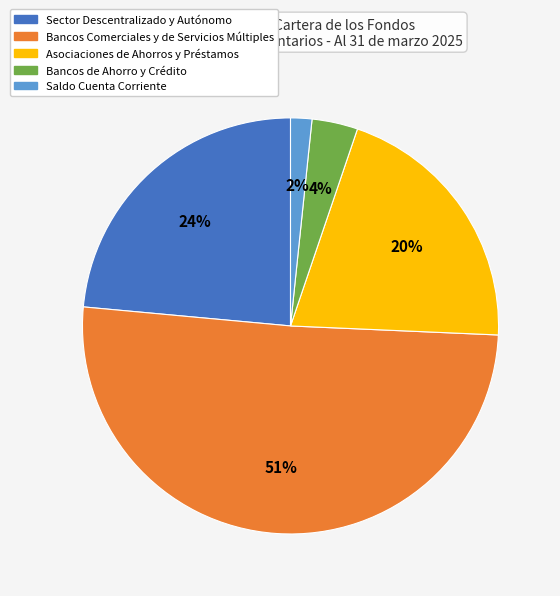

What is the largest slice in the pie chart?

Bancos Comerciales y de Servicios Múltiples